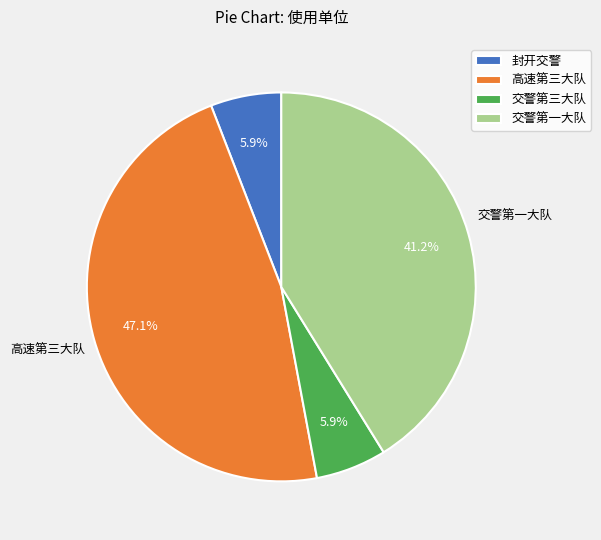

Is there a majority slice in this chart?

No